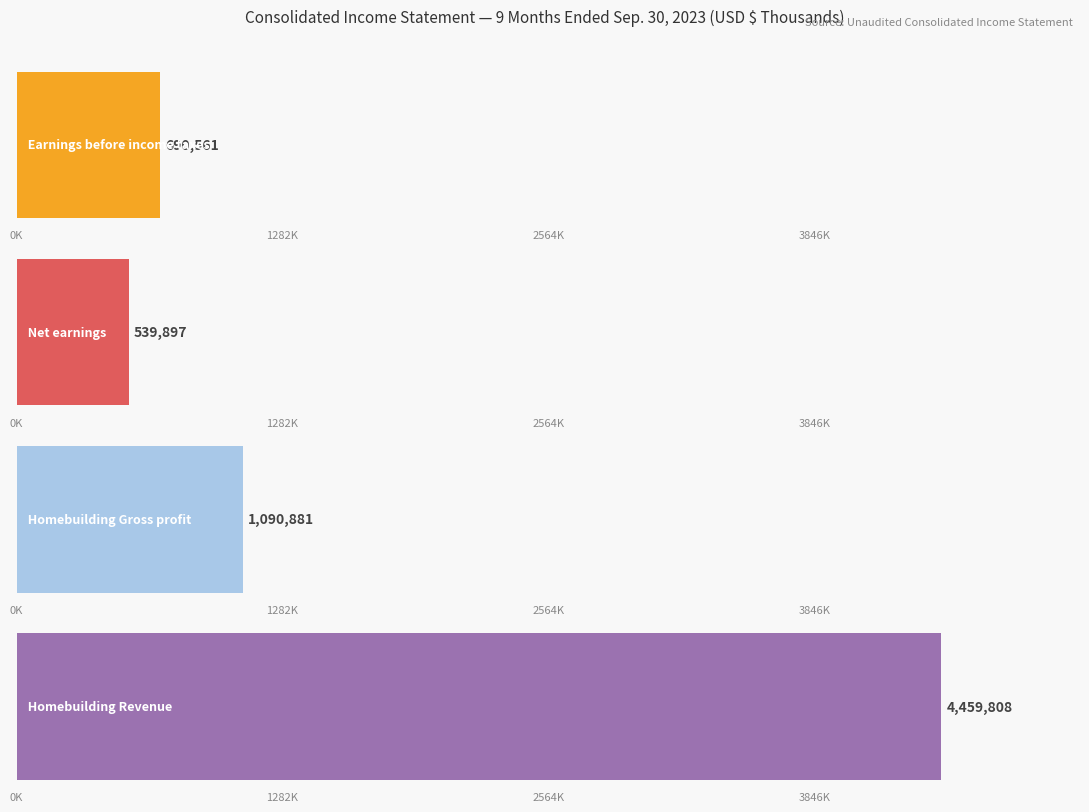

Does the chart contain stacked bars?

No